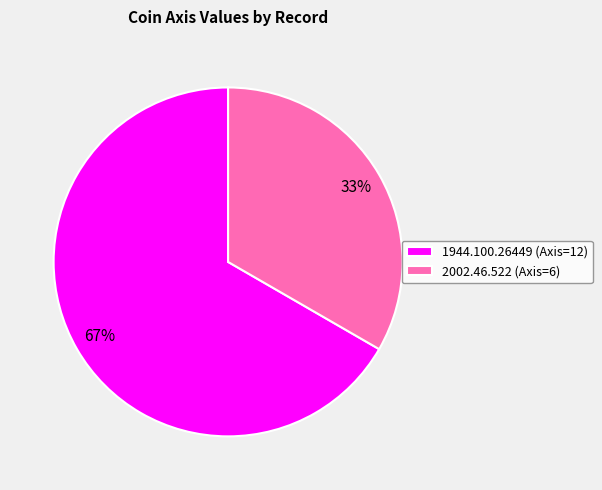

The 2002.46.522 slice represents 45% of the pie. True or false?

False